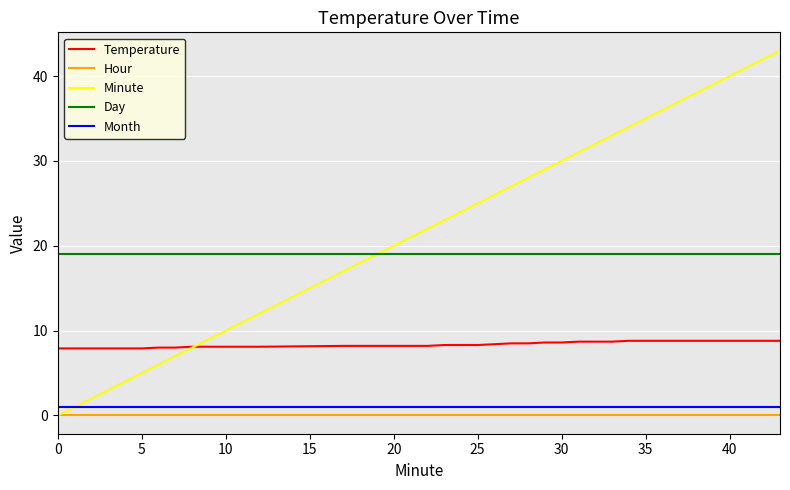

Which series has the largest total across all categories?

Minute